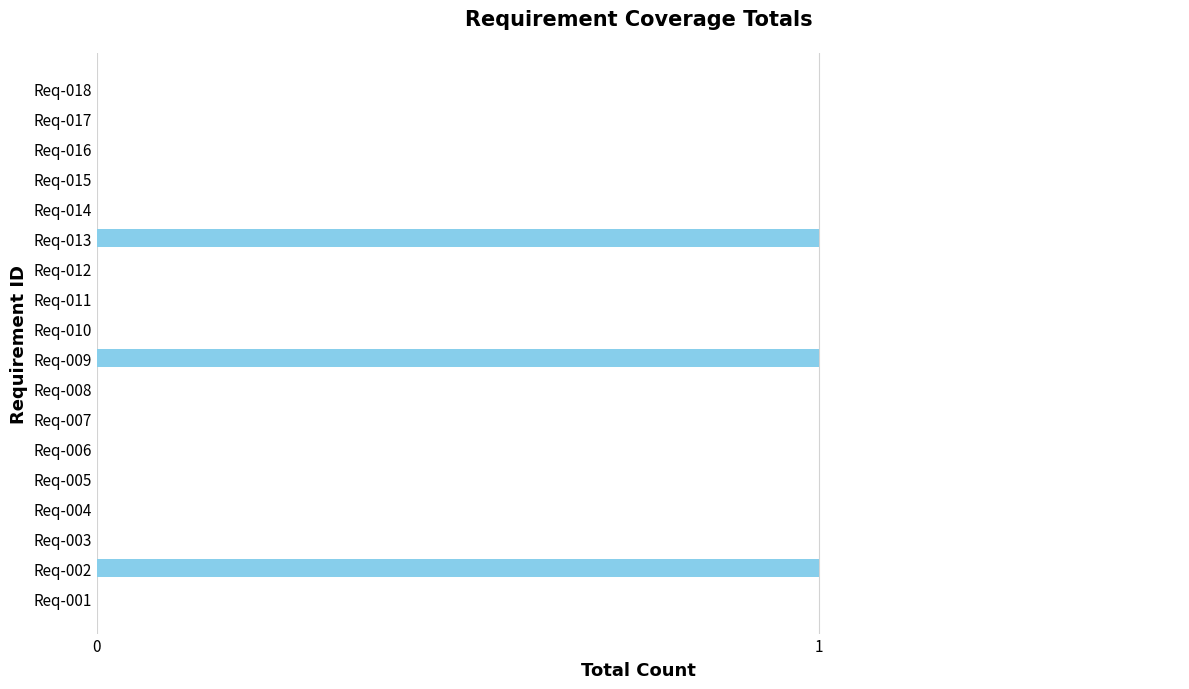

The chart shows a value of 0 at Req-004. True or false?

True